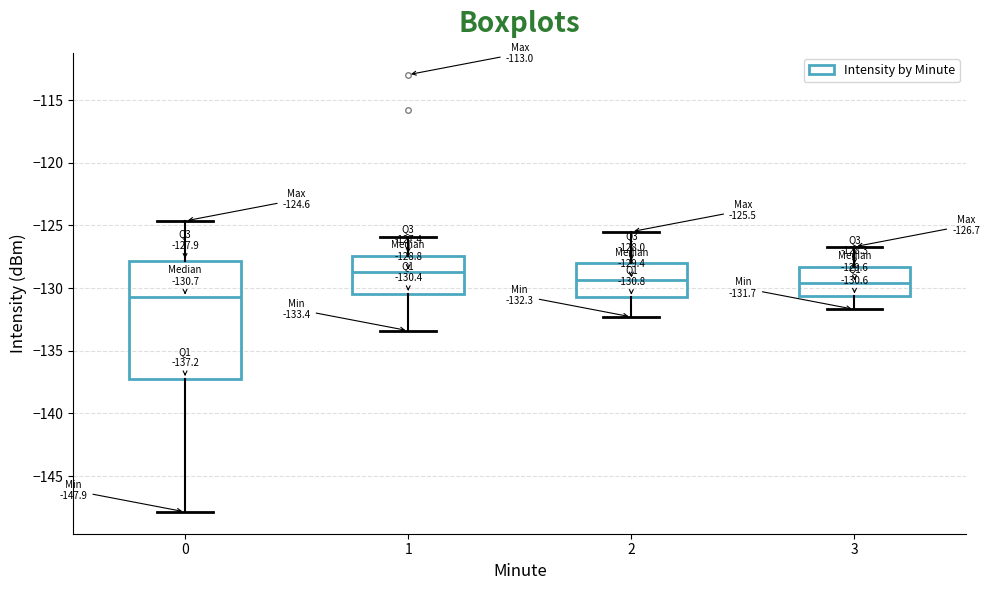

Which box is the tallest, from its lower edge to its upper edge?

0